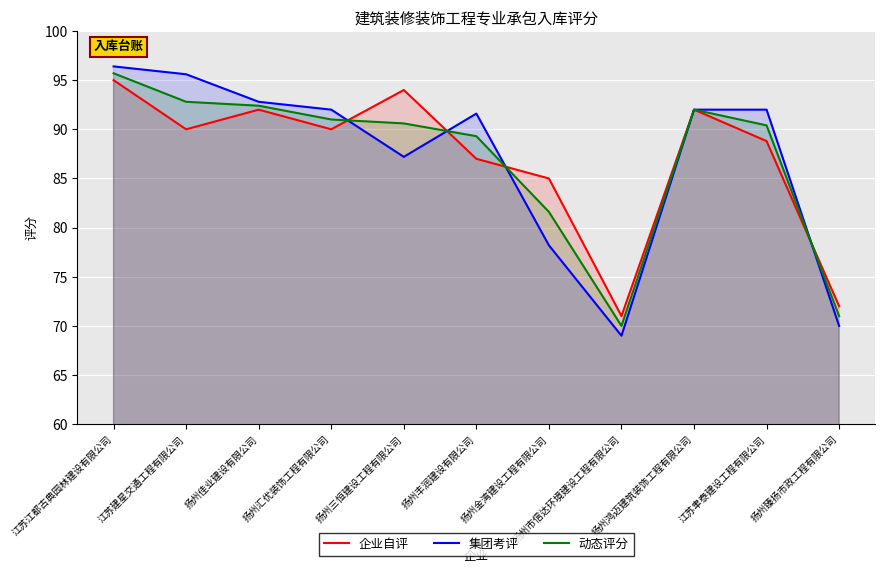

What is the difference between the 动态评分 values at 扬州三恒建设工程有限公司 and 扬州金湾建设工程有限公司?

9.0